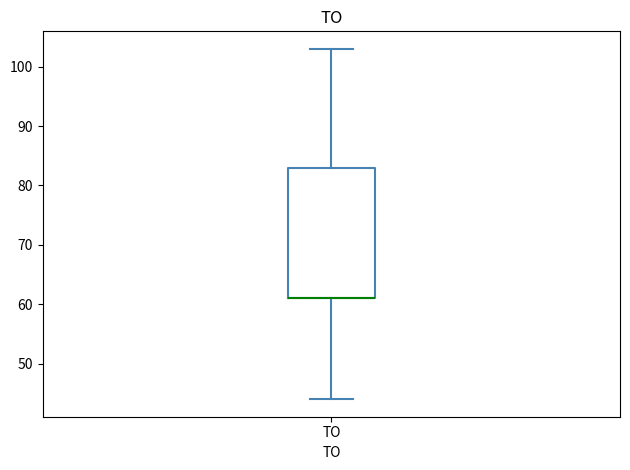

Where is the upper edge of the box for TO on the y-axis? The values are not printed on the chart, so give them approximately, as read against the axis.

83